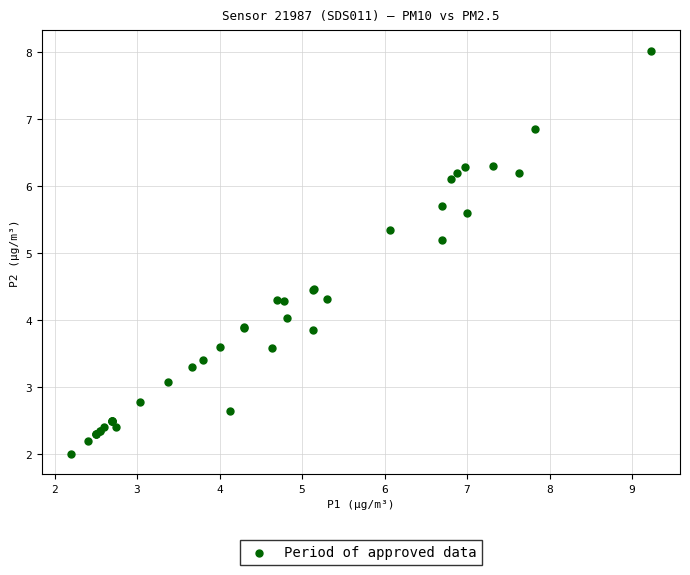

What Y value in the scatter plot is closest to 5?

5.2